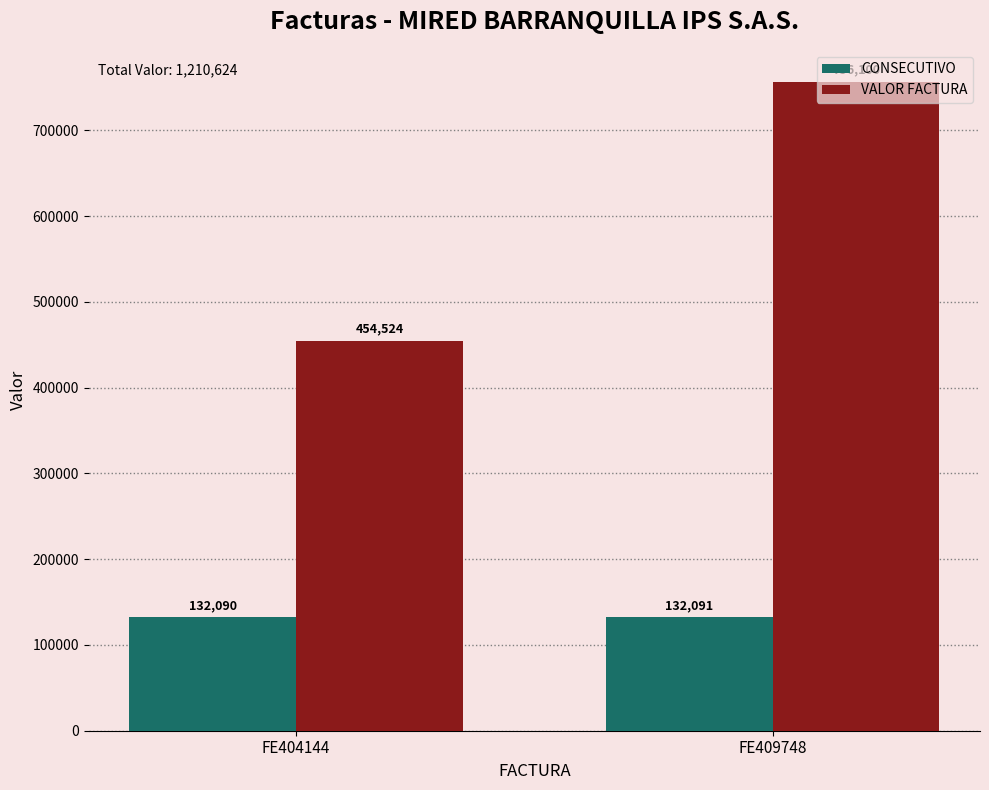

At FE409748, list the series in order from smallest to largest.

CONSECUTIVO, VALOR FACTURA